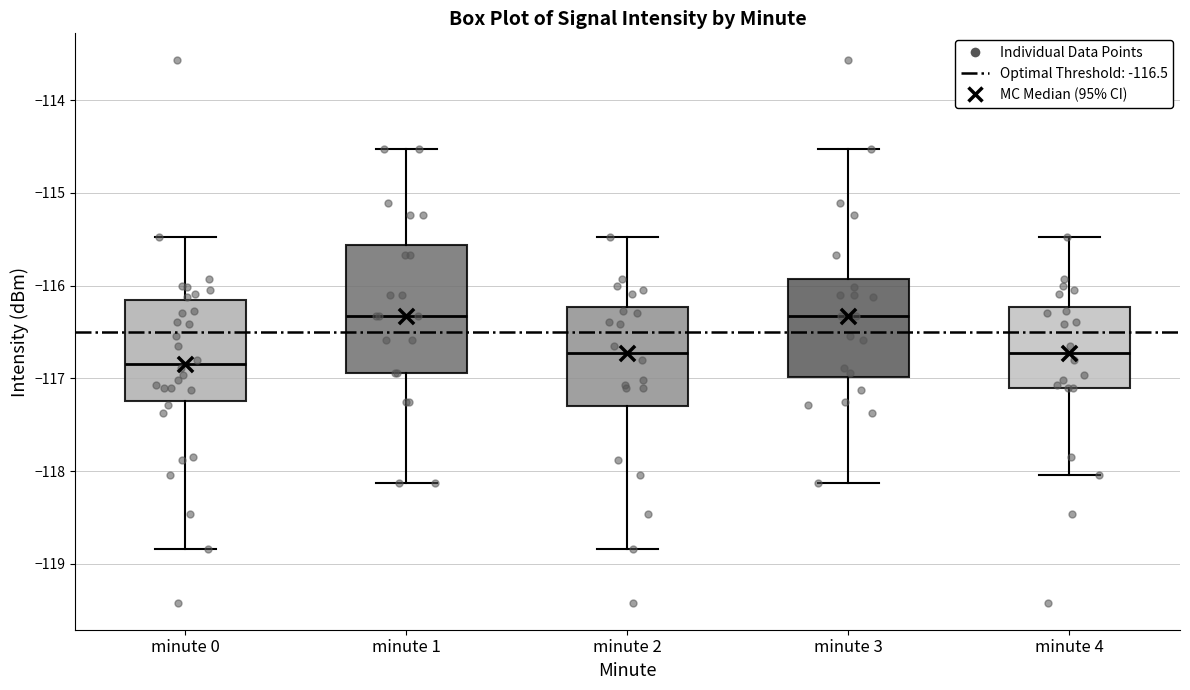

Reading left to right, read every box against the y-axis: the position of its median line, the range the box covers, and the ends of its whiskers. The values are not printed on the chart, so give them approximately, as read against the axis.

minute 0: median -116.8, box -117.2 to -116.2, whiskers -118.8 to -115.5
minute 1: median -116.3, box -116.9 to -115.6, whiskers -118.1 to -114.5
minute 2: median -116.7, box -117.3 to -116.2, whiskers -118.8 to -115.5
minute 3: median -116.3, box -117.0 to -115.9, whiskers -118.1 to -114.5
minute 4: median -116.7, box -117.1 to -116.2, whiskers -118.0 to -115.5